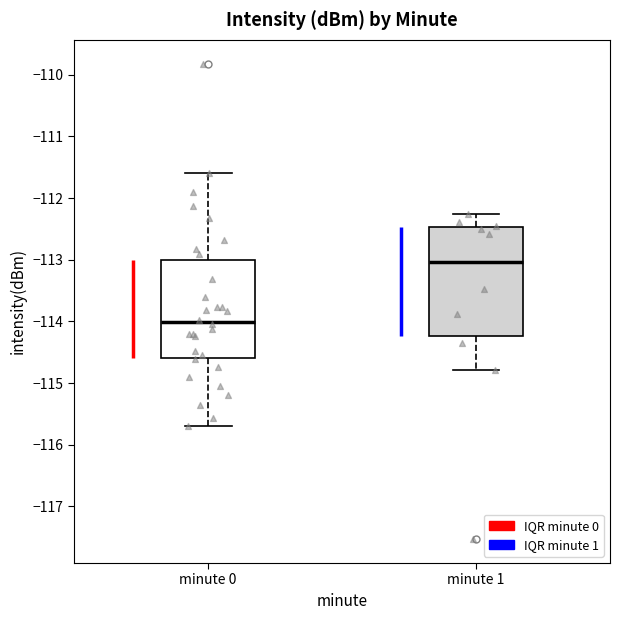

Which box is the tallest, from its lower edge to its upper edge?

minute 1